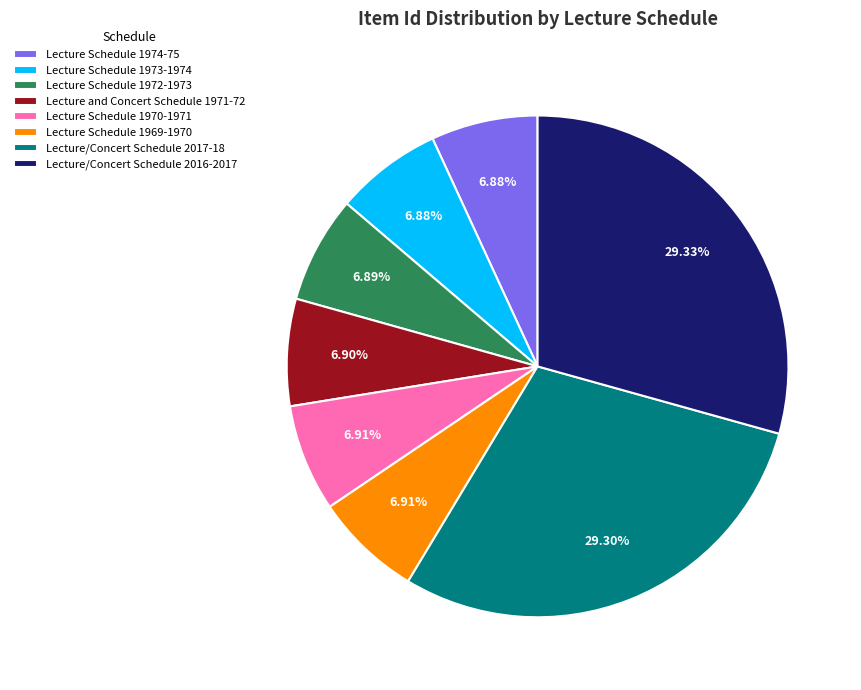

How many slices are in this pie chart?

8